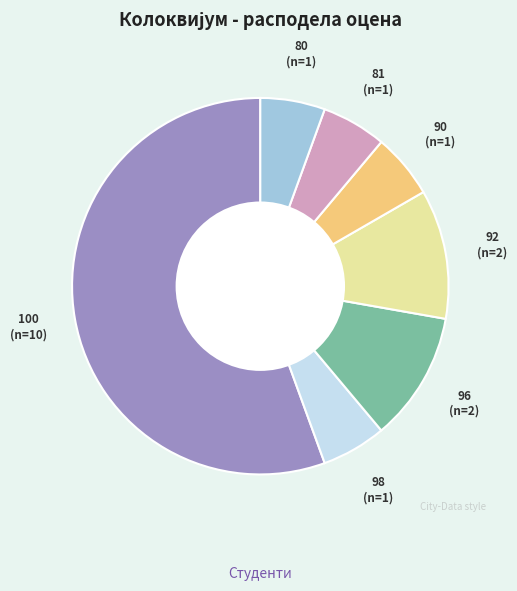

Which has a higher value, 100 or 92?

100